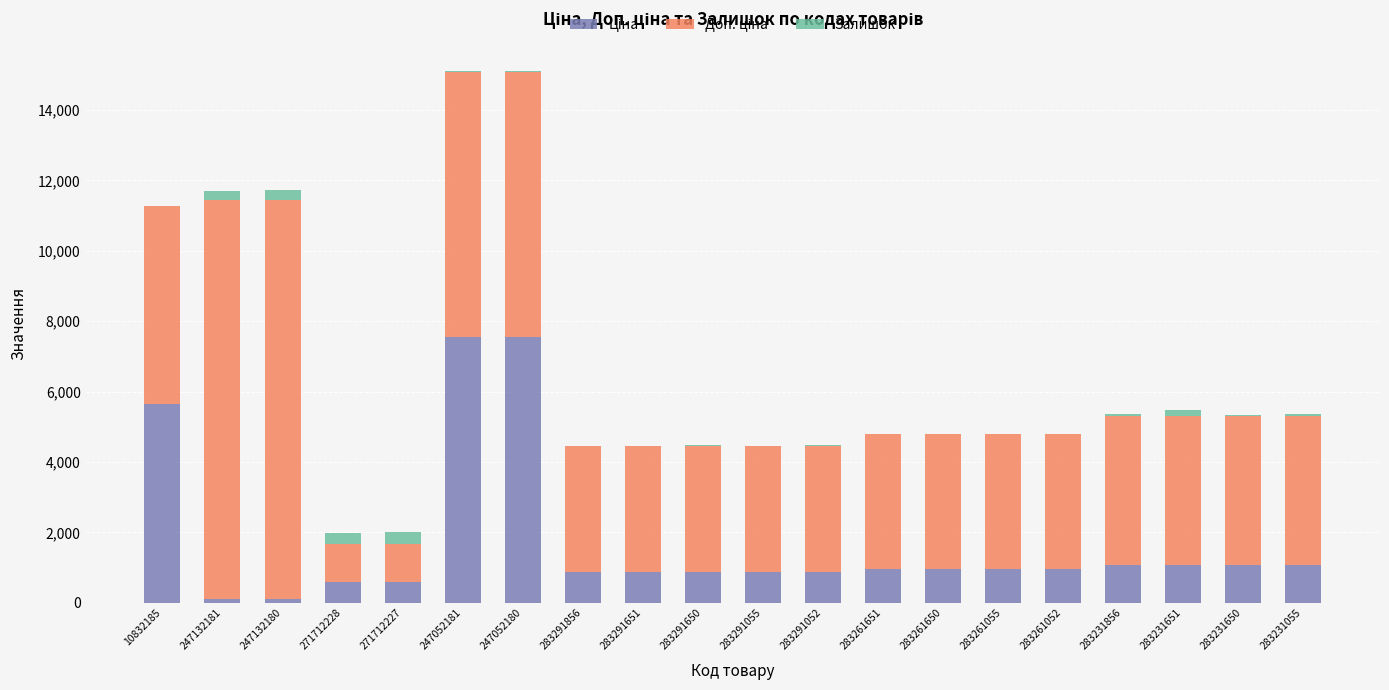

How many categories are shown in the chart?

20